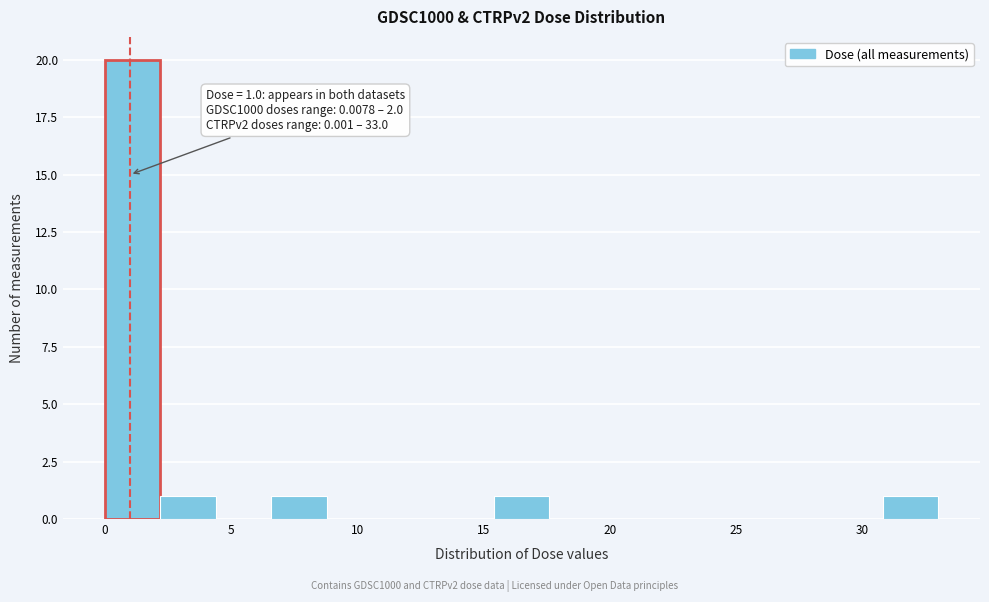

Over which range of the x-axis is the bar tallest?

0.0 to 2.0